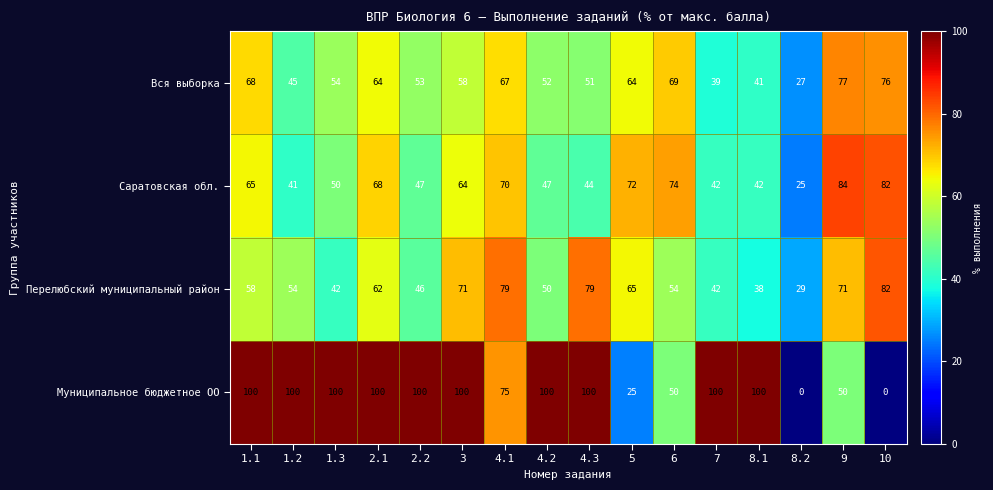

What is the total value across all series at 2.1?

294